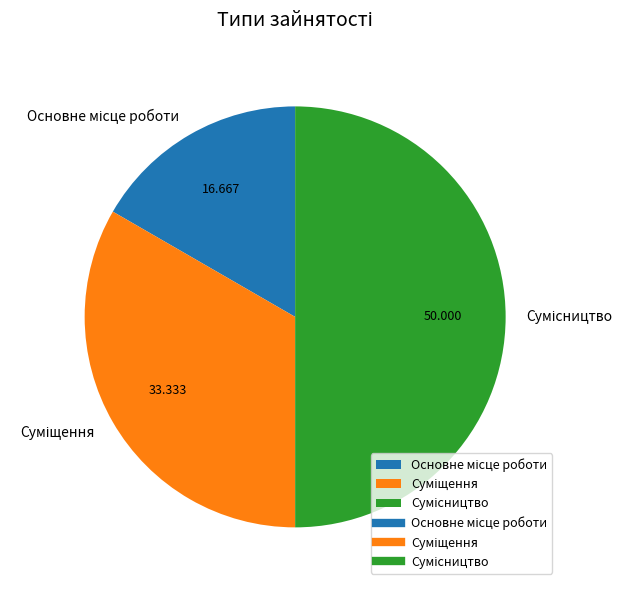

What percentage is NOT represented by Основне місце роботи?

83.3%